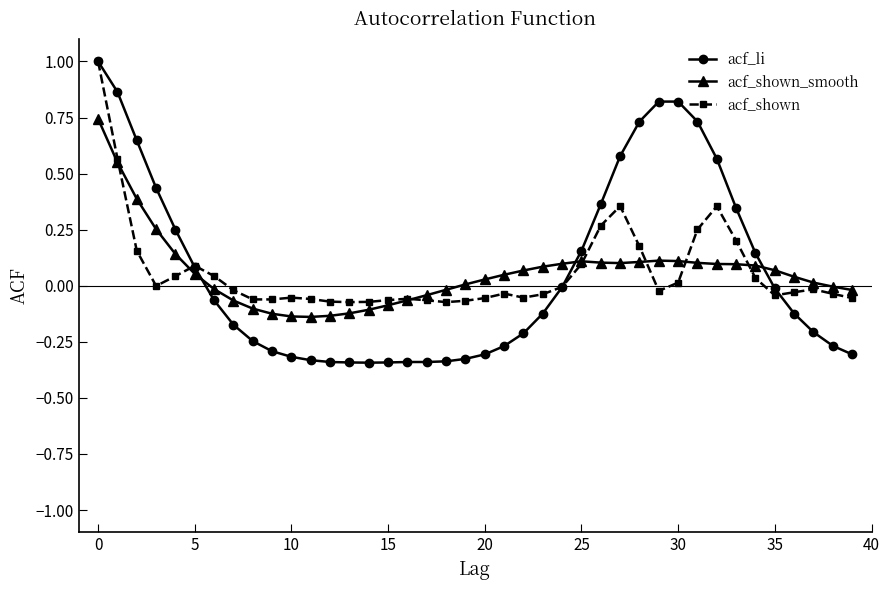

What is the value of the acf_shown point at the 1st from the left?

1.0